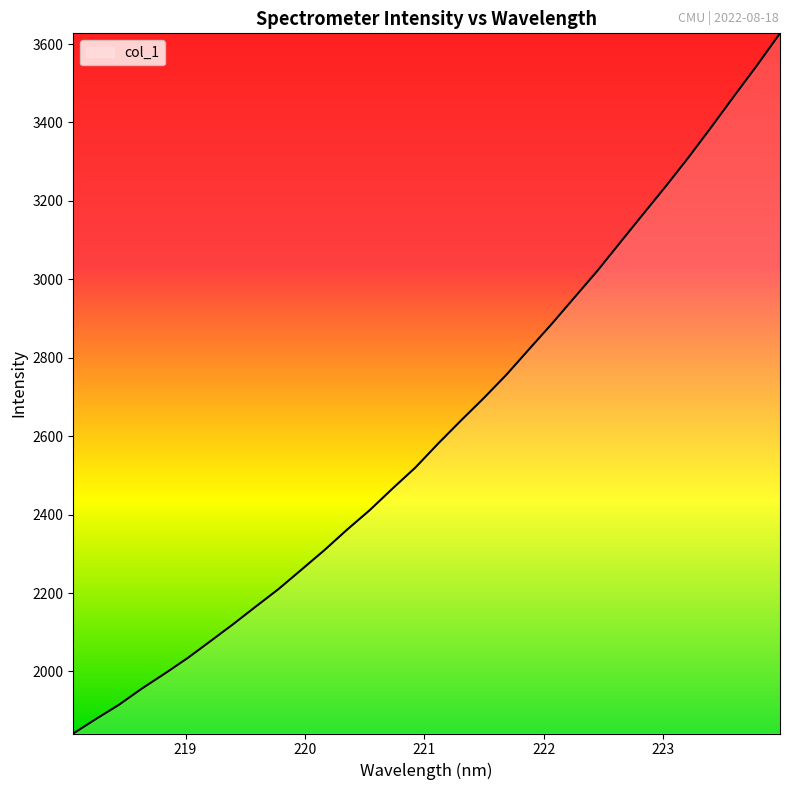

How many values are below 2581?

16